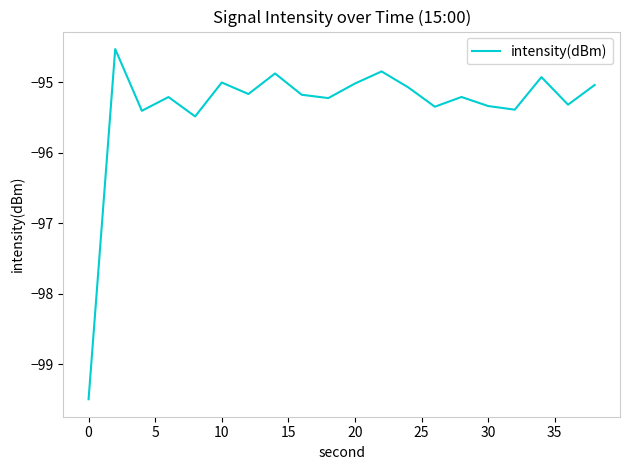

What is the maximum value shown in the chart?

-94.5